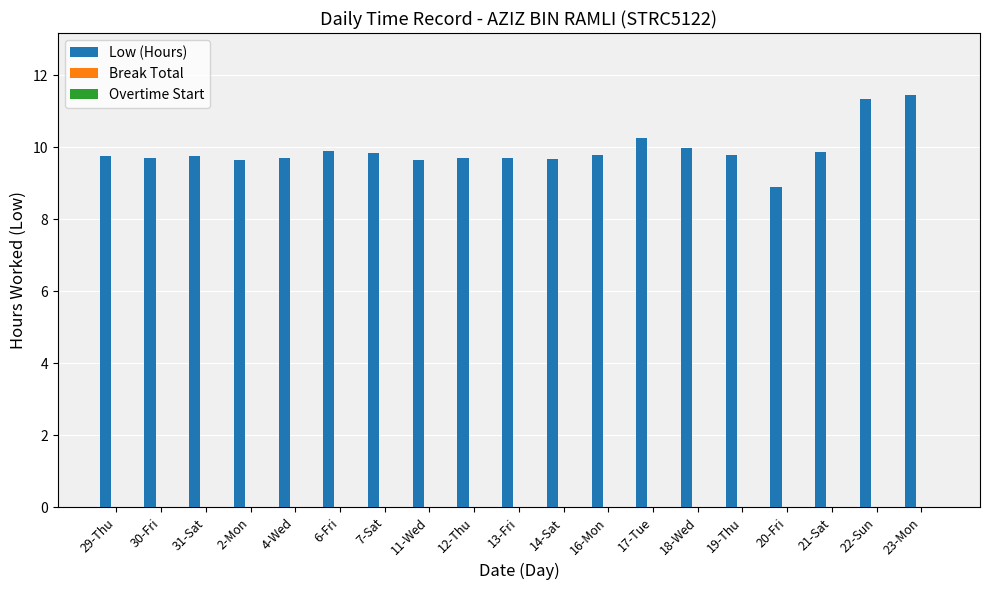

What is the difference between the maximum and second lowest values?

1.8